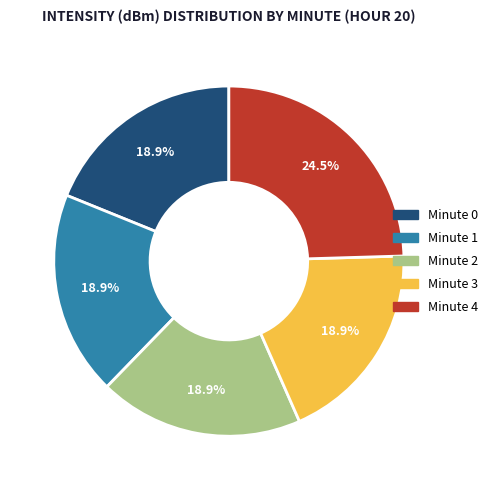

Does any single category account for the majority?

No